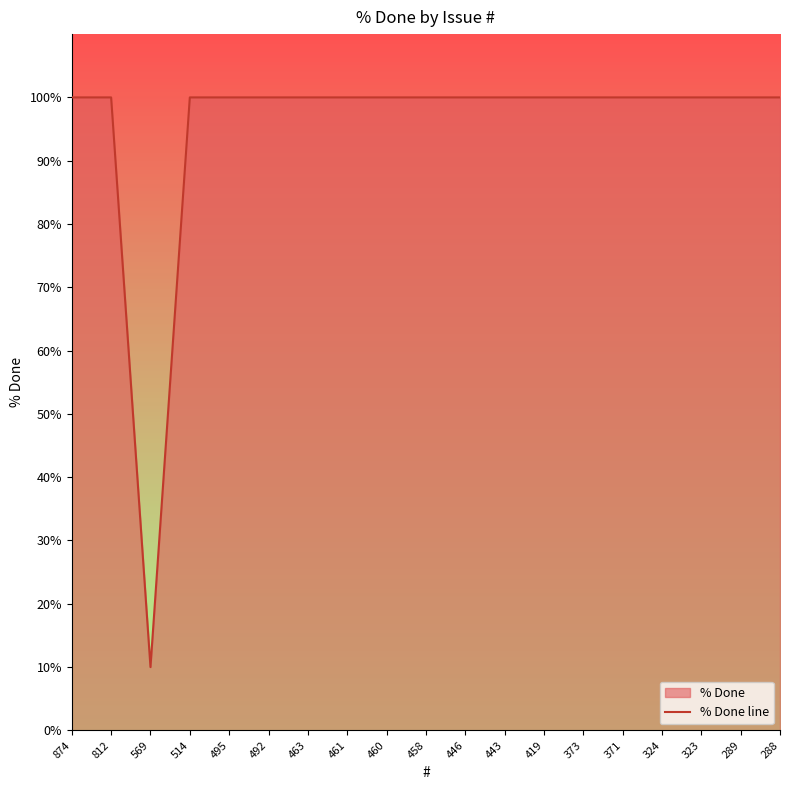

What is the value of the 19th point from the left?

100